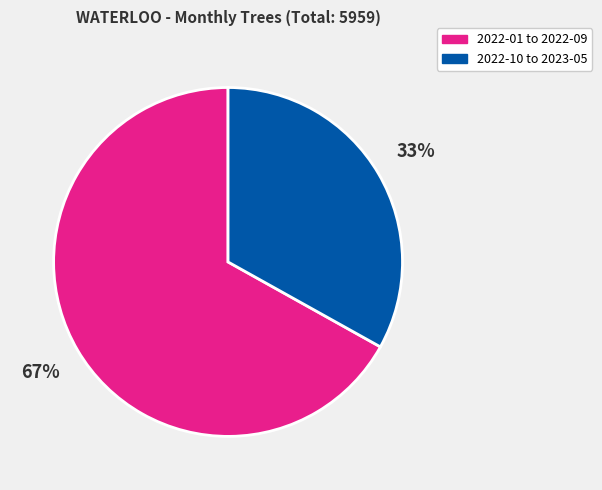

Count the number of slices in the pie.

2